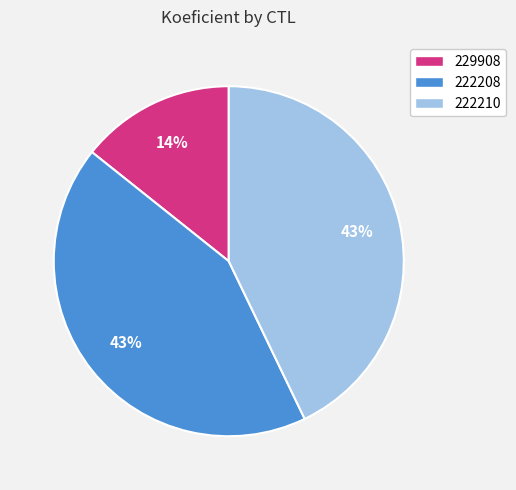

Approximately how many times larger is the value at 229908 compared to 222210?

0.3